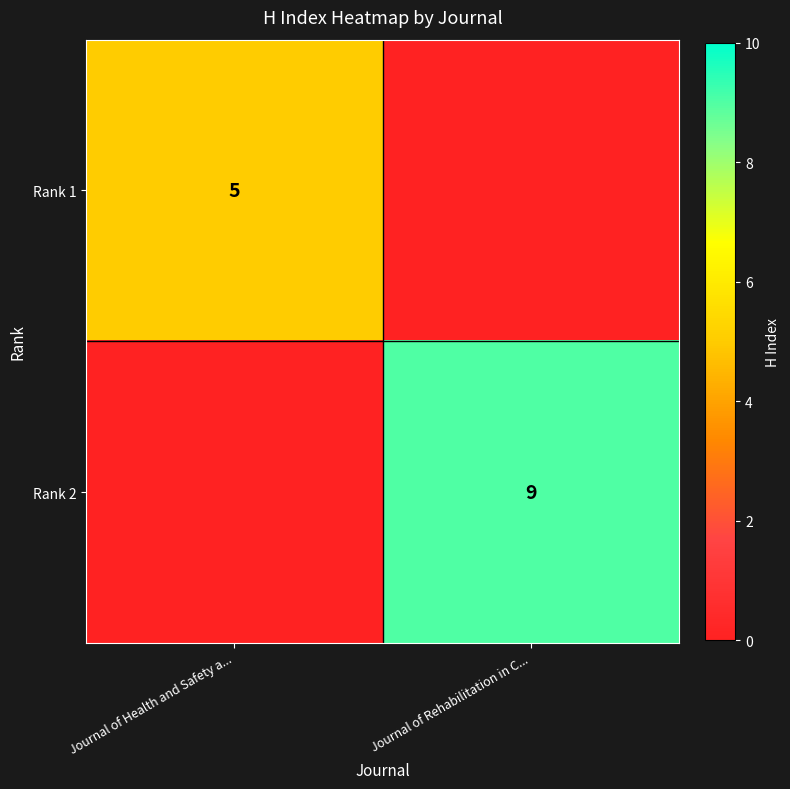

The Rank 1 series shows 5 at Journal of Health and Safety a.... True or false?

True